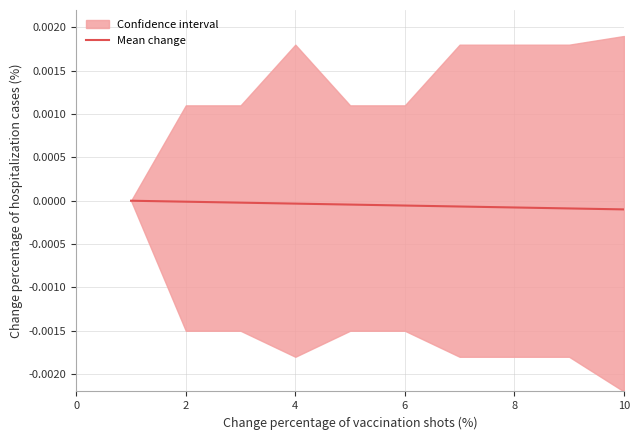

True or false: the data shows -0.0 at 6.

True